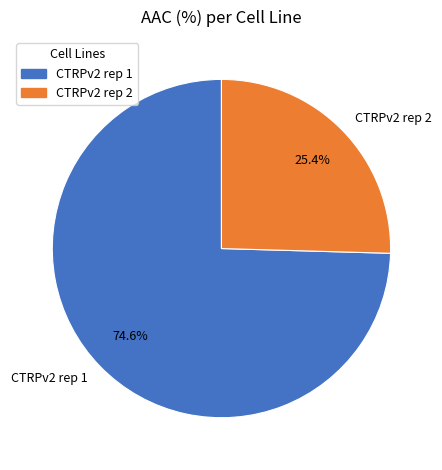

To the nearest percent, what is the average slice percentage?

50%